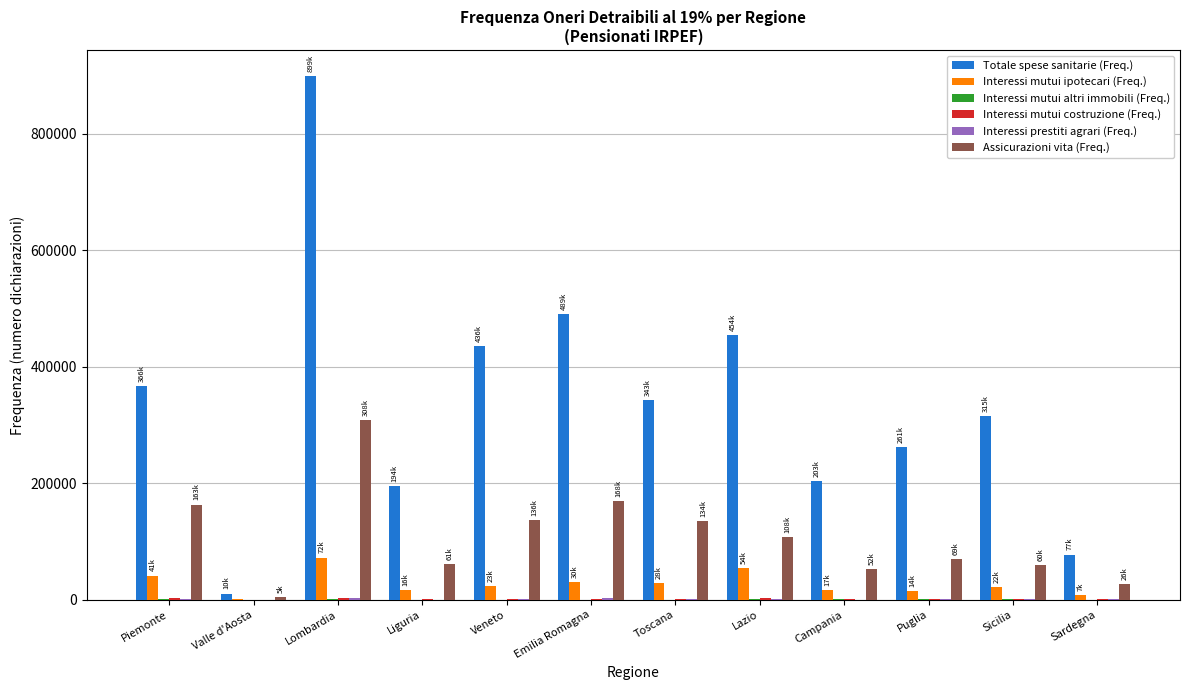

Is it true that Totale spese sanitarie (Freq.) equals 164186 at Piemonte?

False